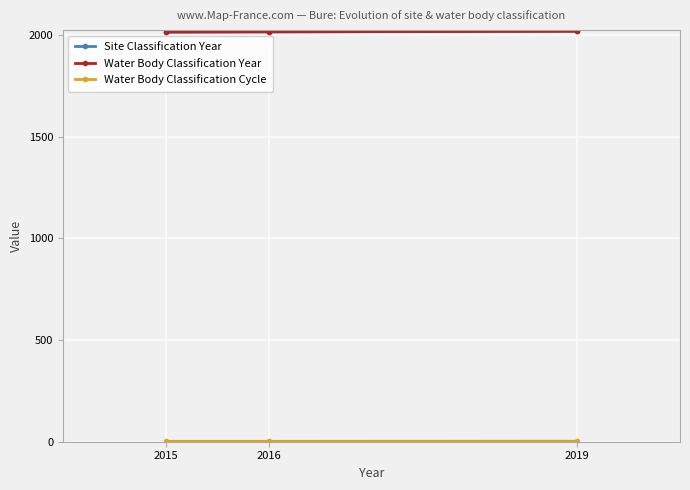

How many lines are shown in the chart?

3